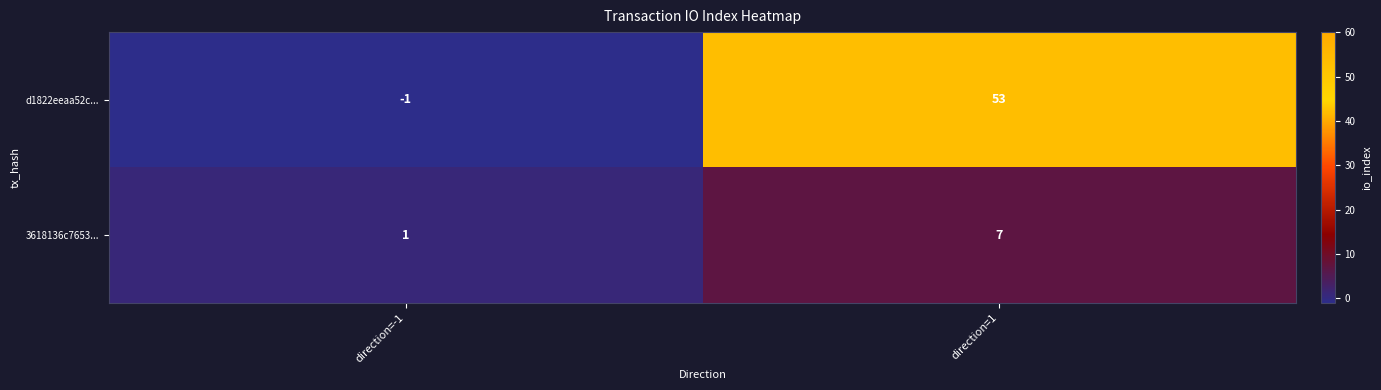

What is the greatest value displayed?

53